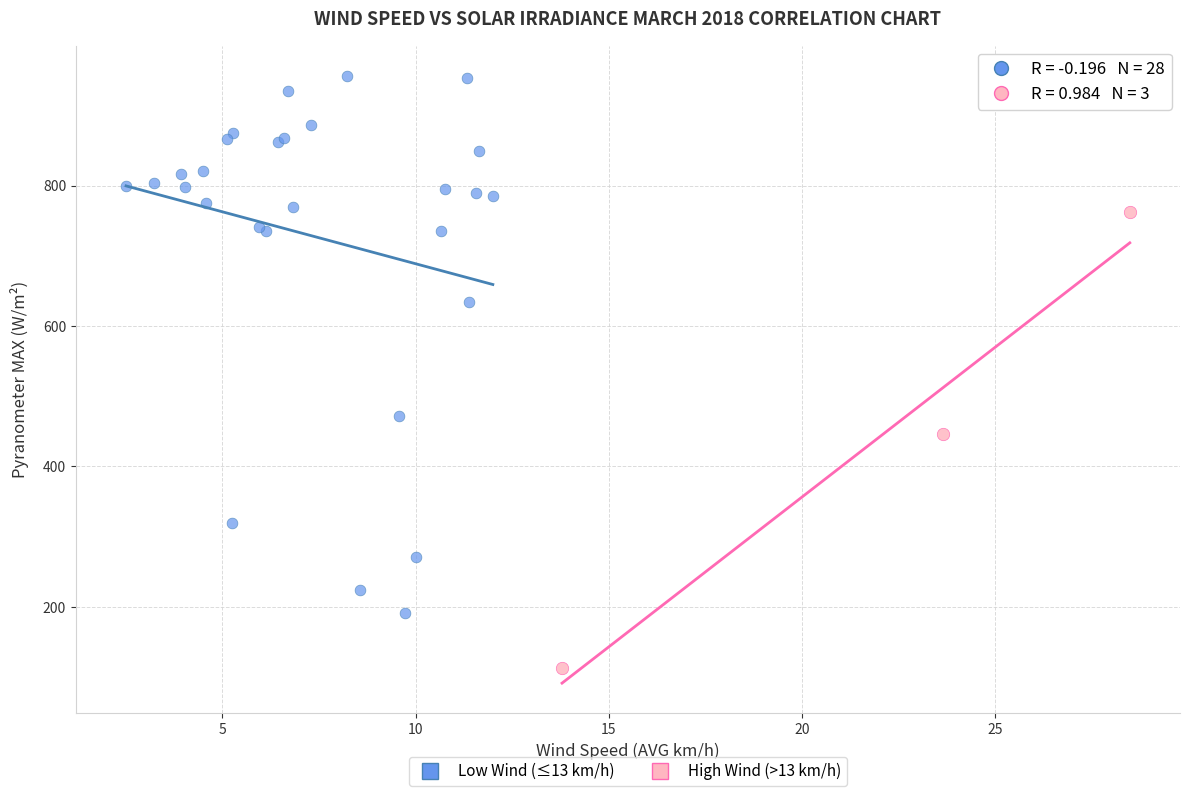

Which series contains the lowest Y value?

High Wind (>13 km/h)